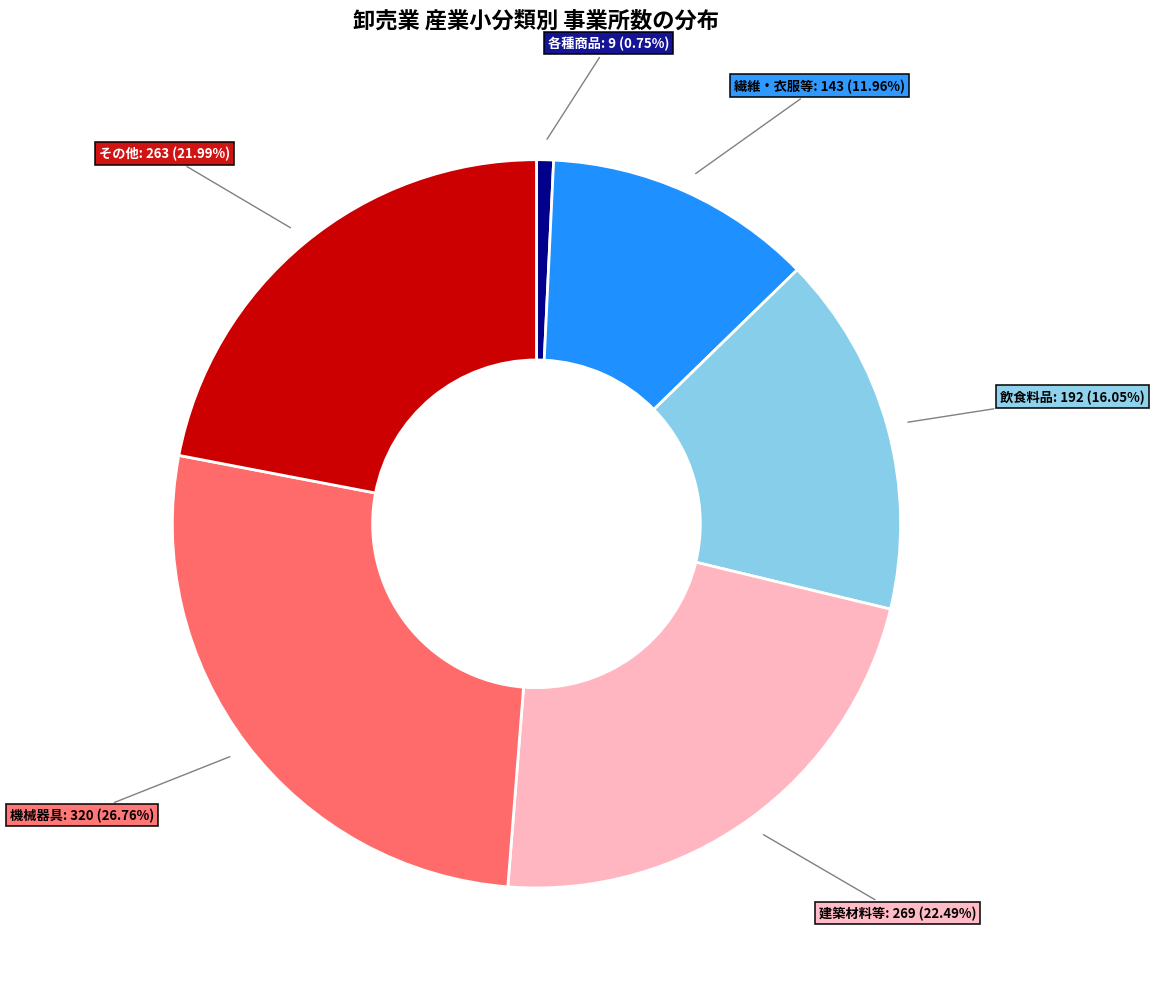

To the nearest percent, what is the average slice percentage?

17%